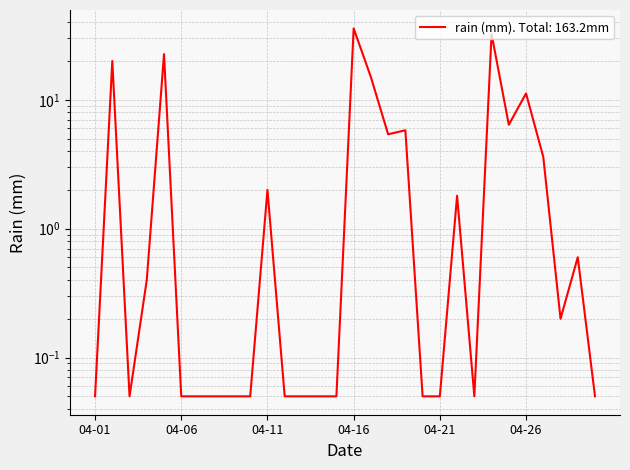

What is the value of the 24th point from the left?

32.4